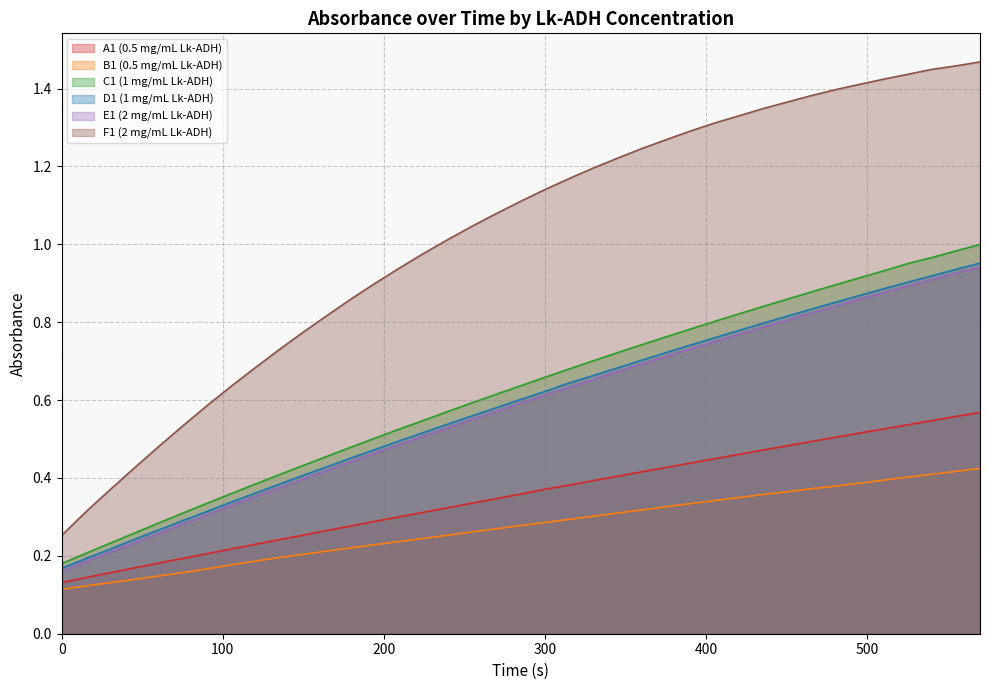

At which category is the sum across all series the highest?

38